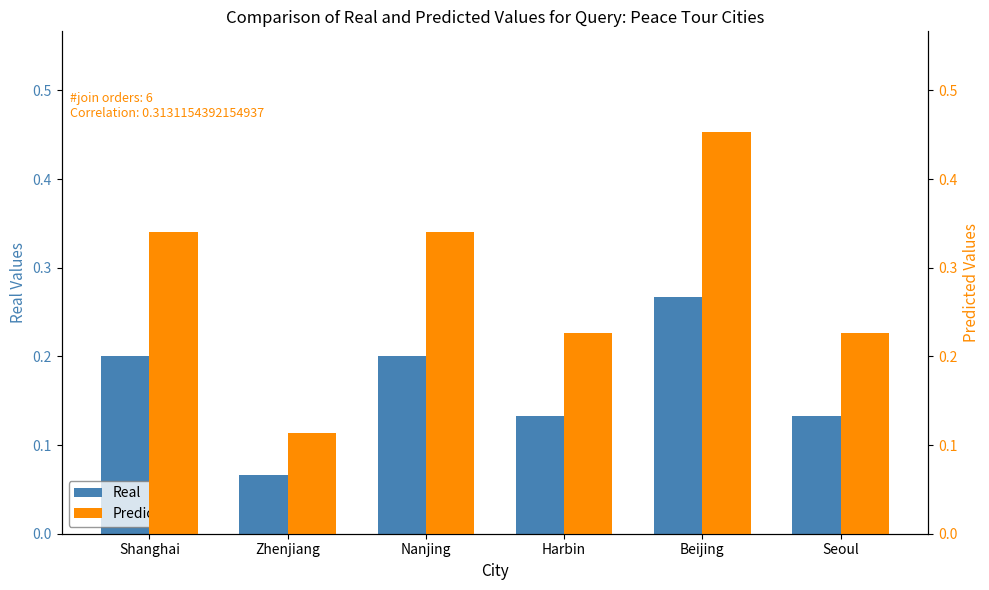

What is the sum of all Predicted values?

1.7